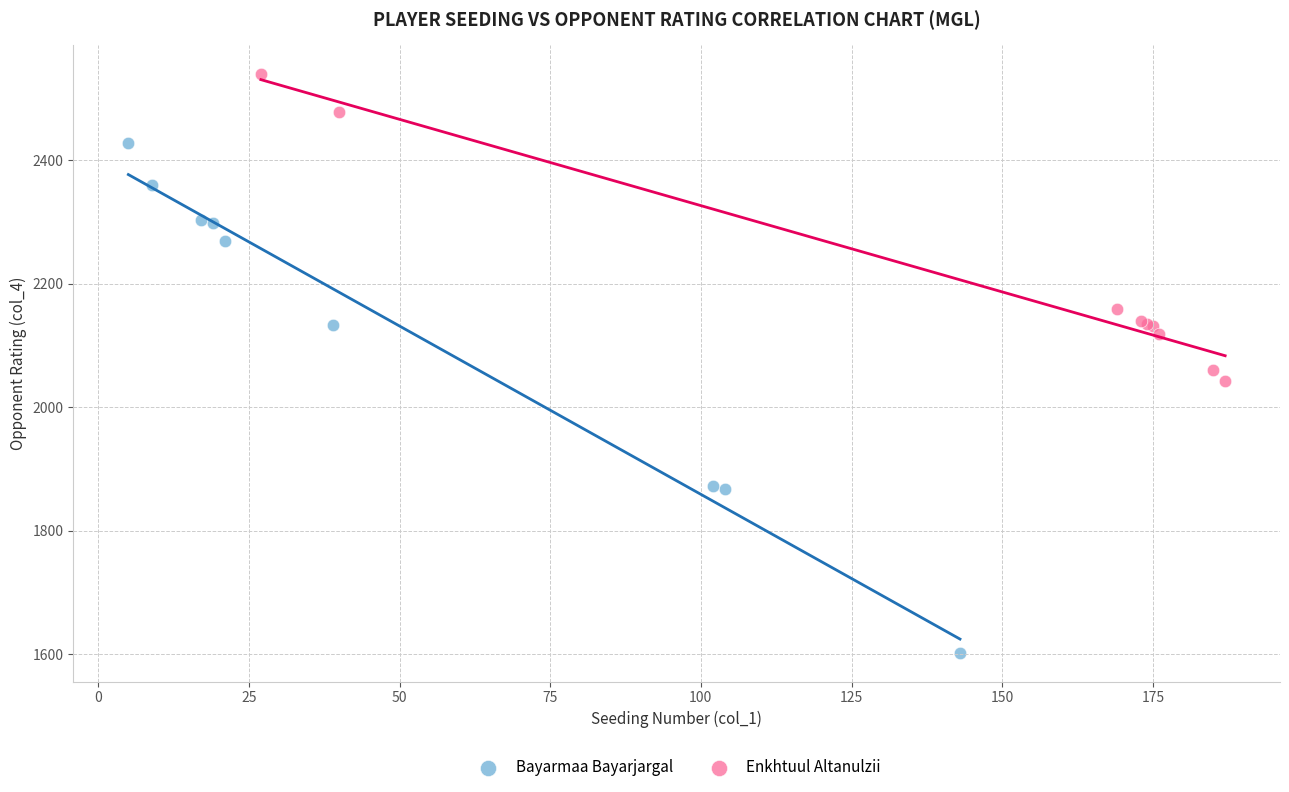

Which series reaches the minimum Y coordinate?

Bayarmaa Bayarjargal